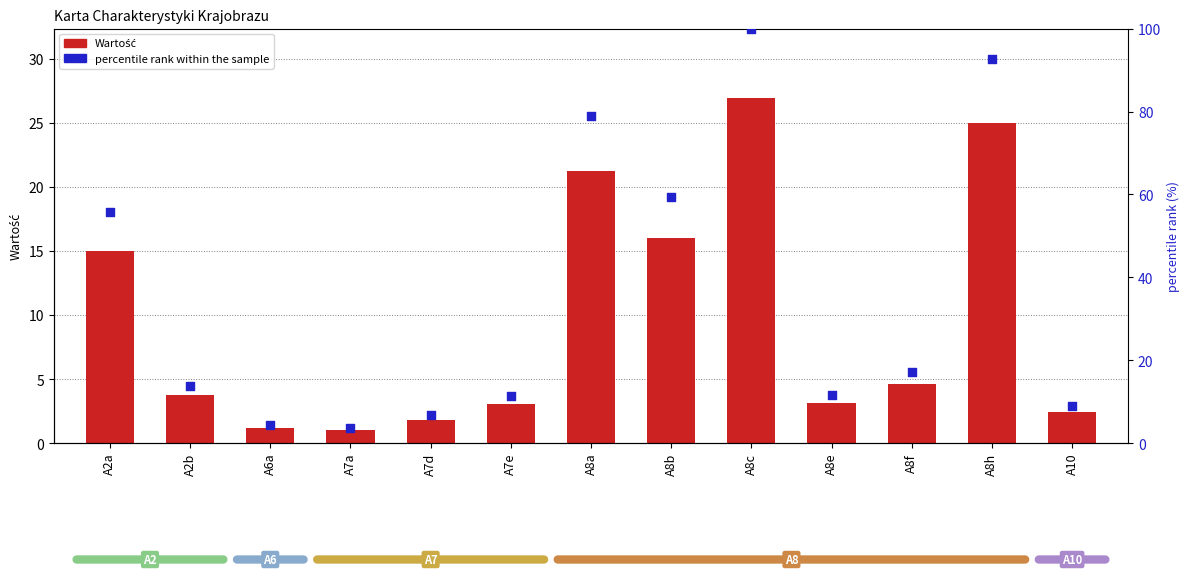

At how many categories does at least one series exceed 44?

5